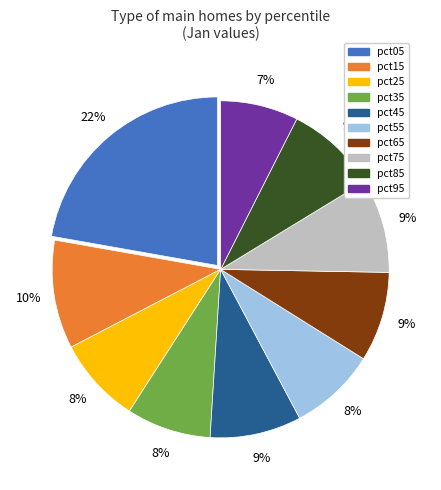

Count the number of slices in the pie.

10